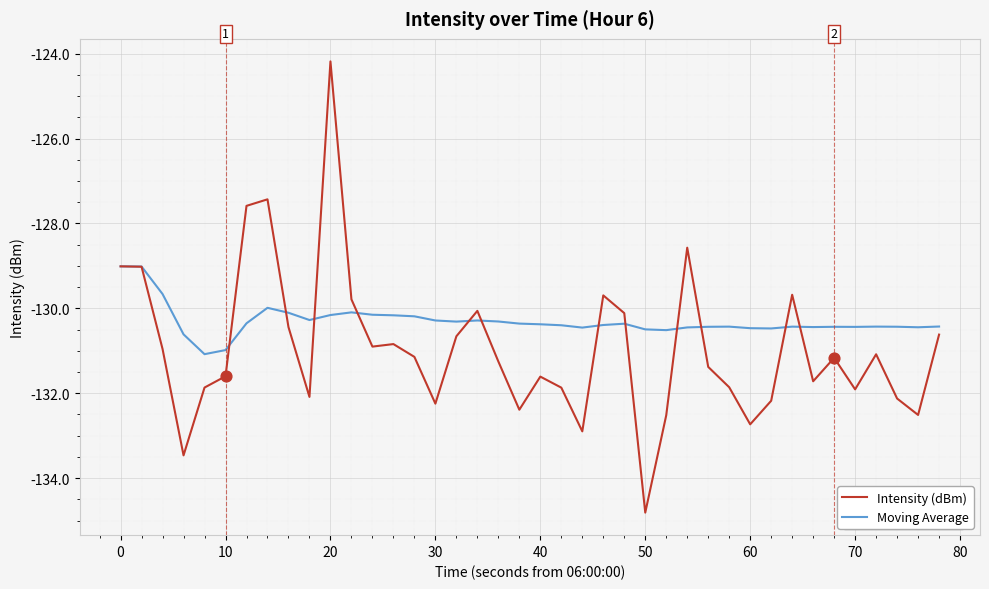

Which series has the widest spread of values?

Intensity (dBm)